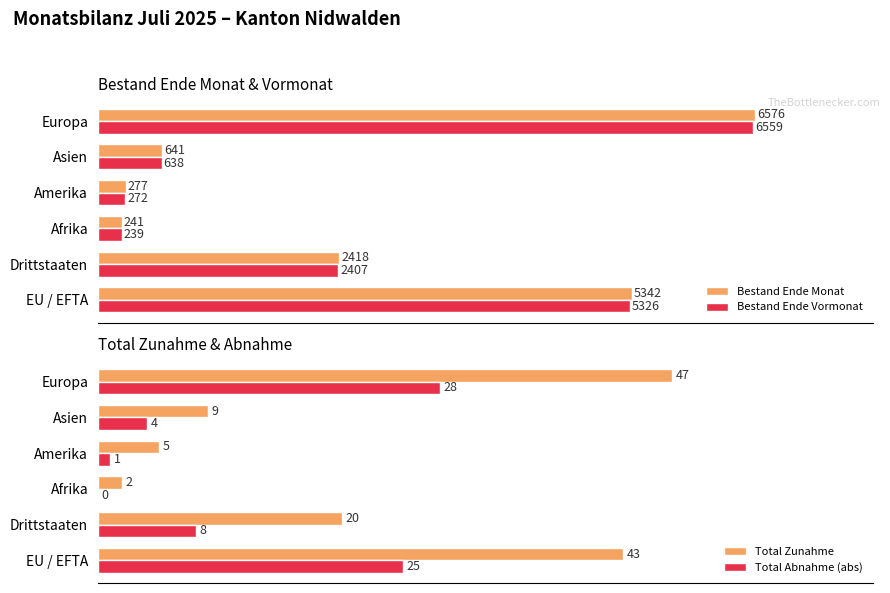

Reading left to right, extract all data points from this chart.

Bestand Ende Monat: 0=5342	1=2418	2=241	3=277	4=641	5=6576
Bestand Ende Vormonat: 0=5326	1=2407	2=239	3=272	4=638	5=6559
Total Zunahme: 0=43	1=20	2=2	3=5	4=9	5=47
Total Abnahme (abs): 0=25	1=8	2=0	3=1	4=4	5=28